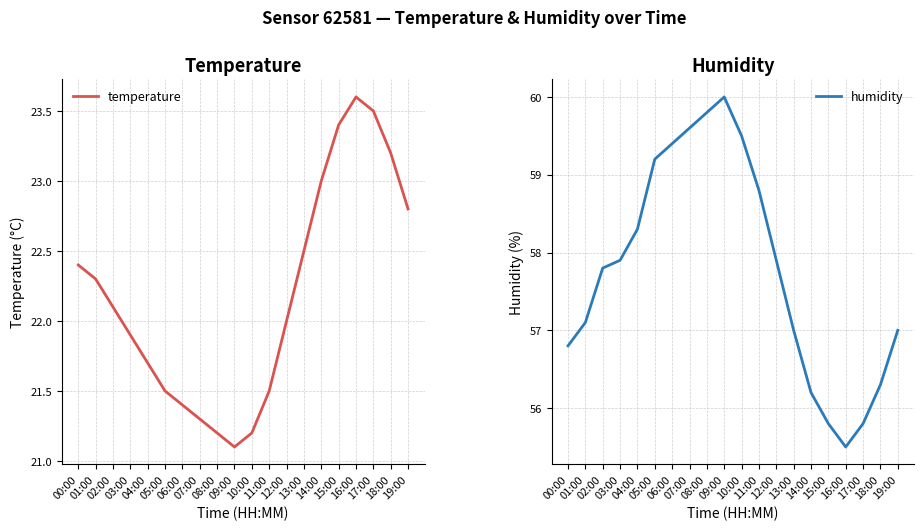

What position from the left is 16:00?

17